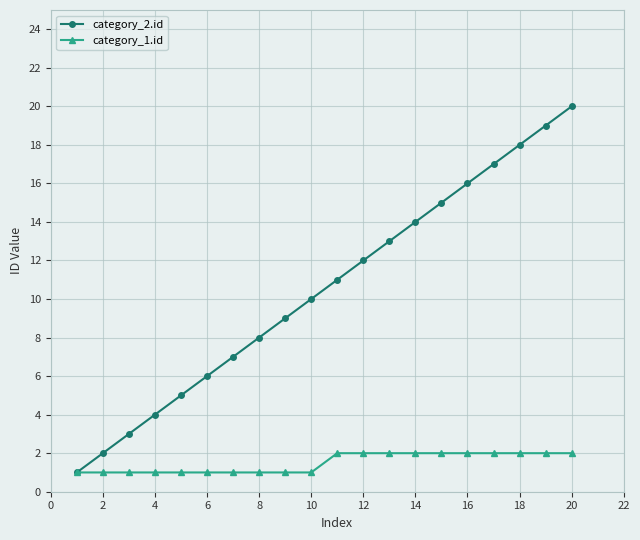

List the series in order of their overall mean, lowest first.

category_1.id, category_2.id